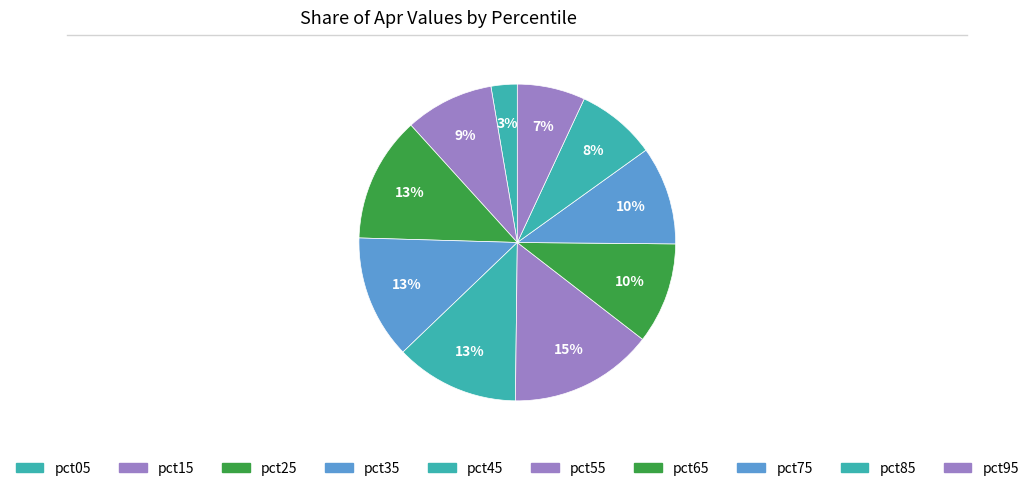

To the nearest percent, what percentage of the pie is pct85?

8%